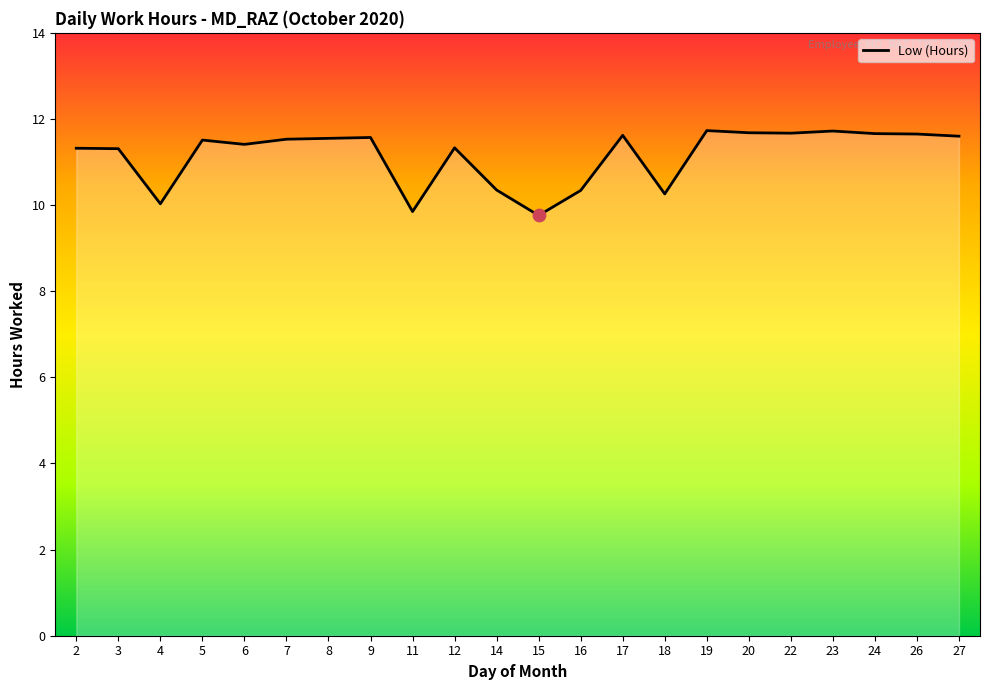

Between 24 and 5, which is larger?

24